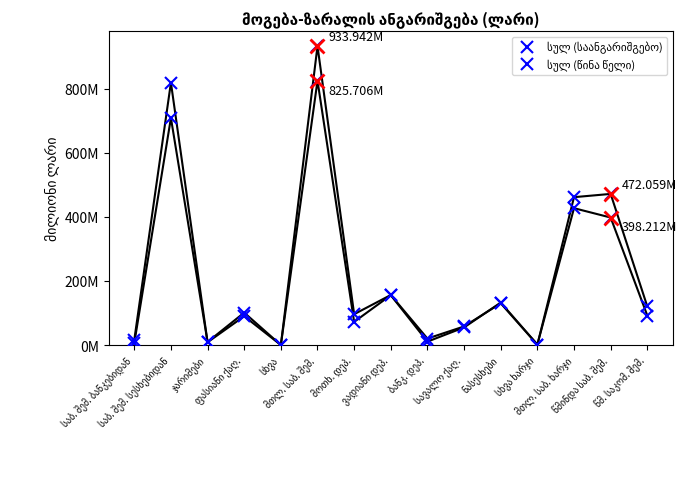

At which category does სულ (საანგარიშგებო) reach its first local peak?

საბ. შემ. სესხებიდან